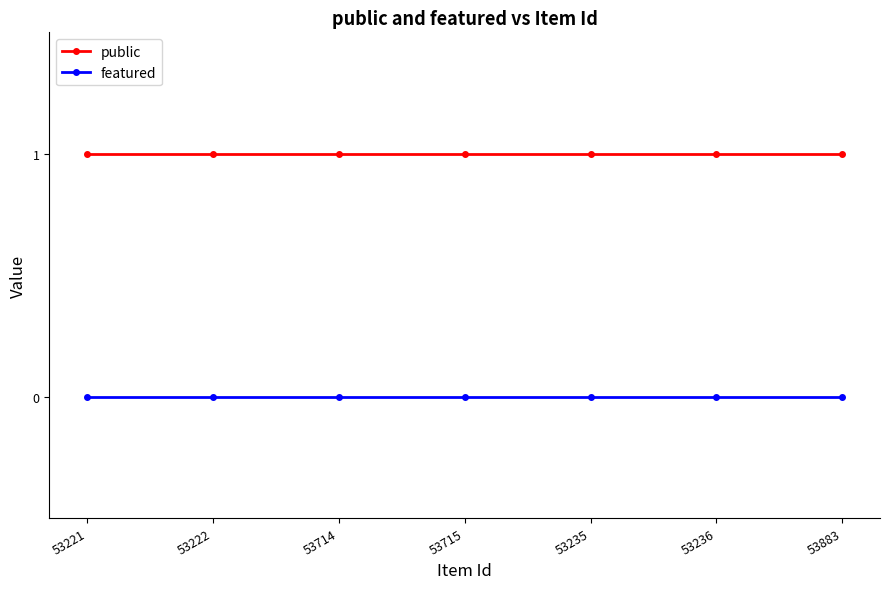

The value of public at 53883 is 2. True or false?

False